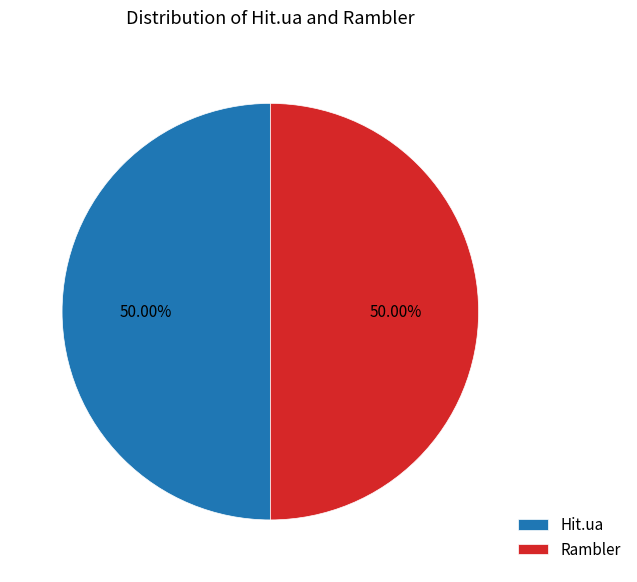

Approximately how many times larger is the value at Hit.ua compared to Rambler?

1.0